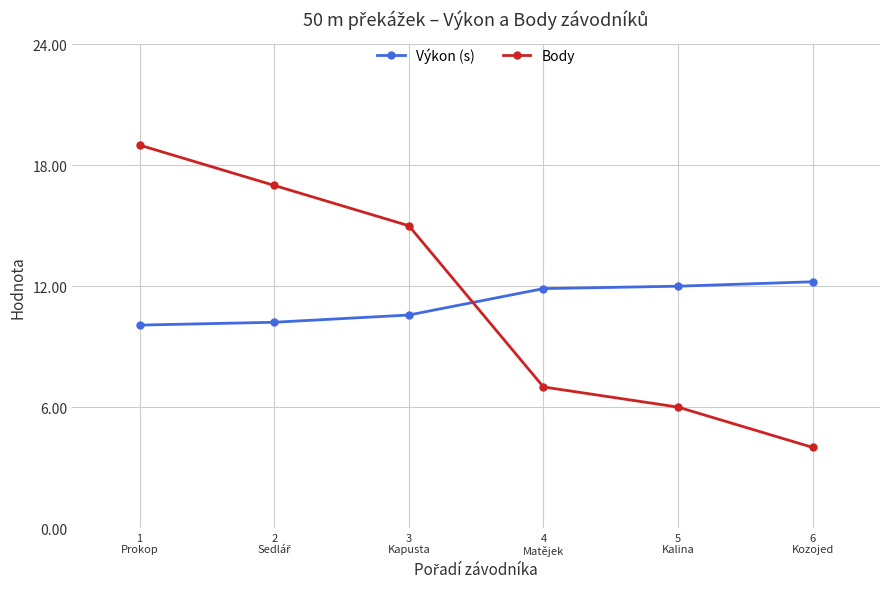

How many data points in Výkon (s) are above 11?

3